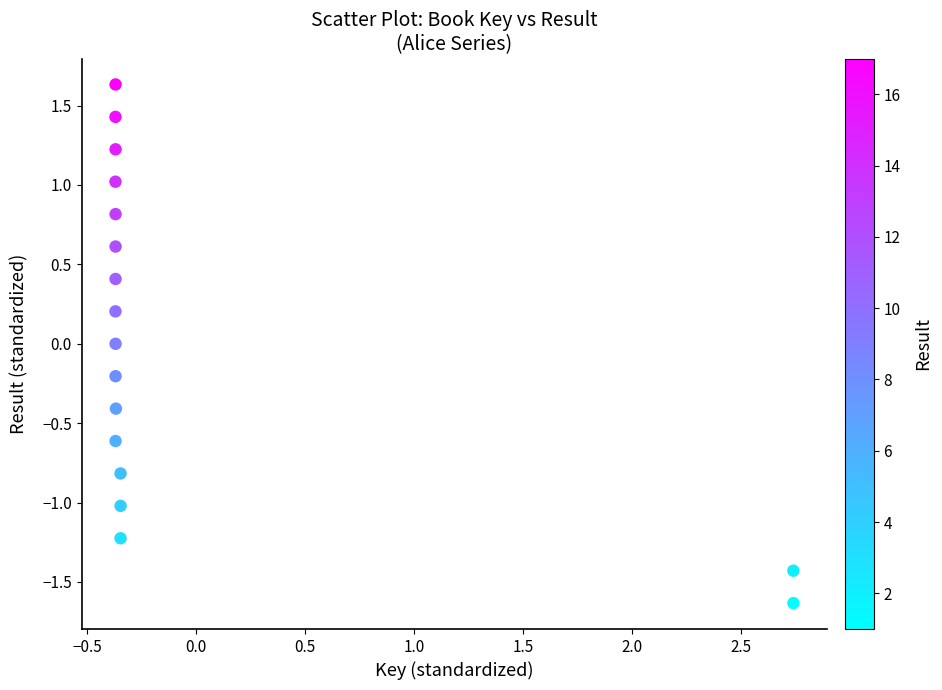

What is the range of Y values (max minus min)?

3.3